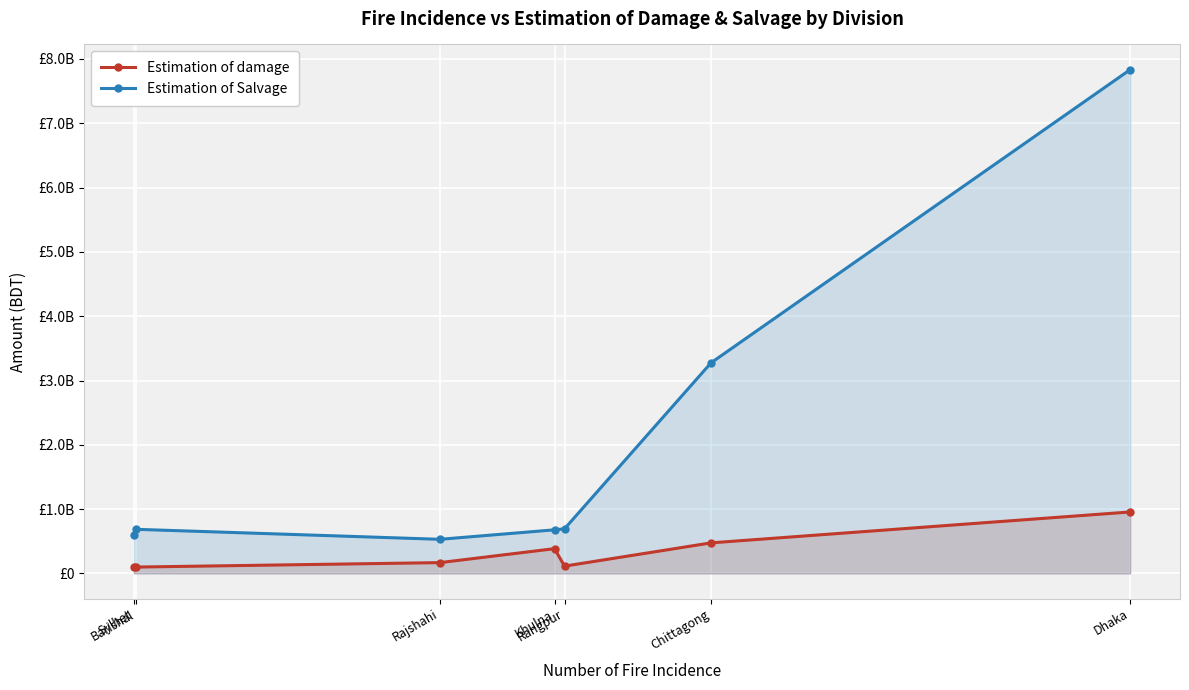

What is the approximate value of Estimation of Salvage at Dhaka?

7834569000